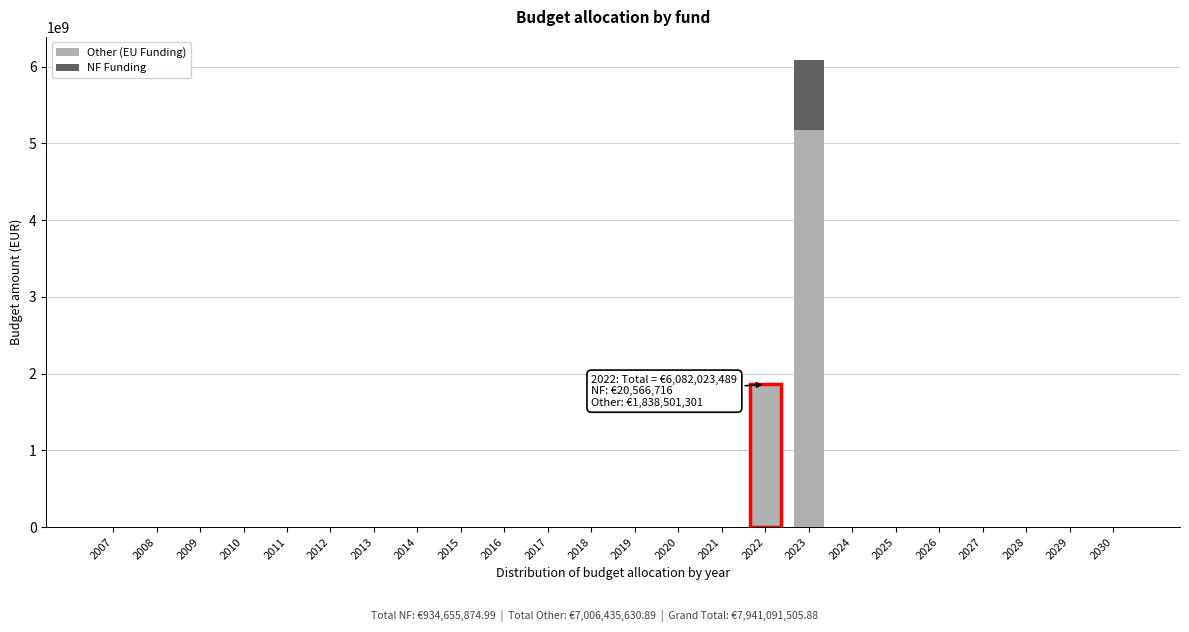

At which category is the sum across all series the highest?

2023